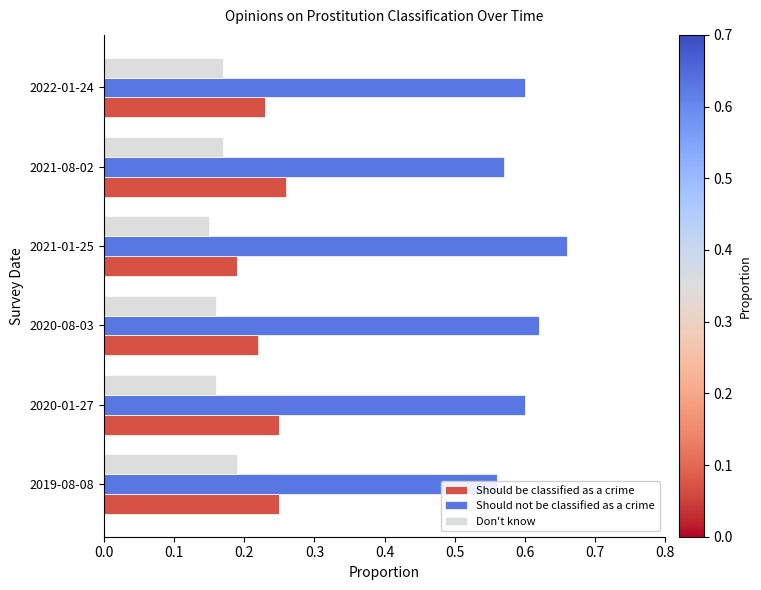

List the series in order of their overall mean, lowest first.

Don't know, Should be classified as a crime, Should not be classified as a crime